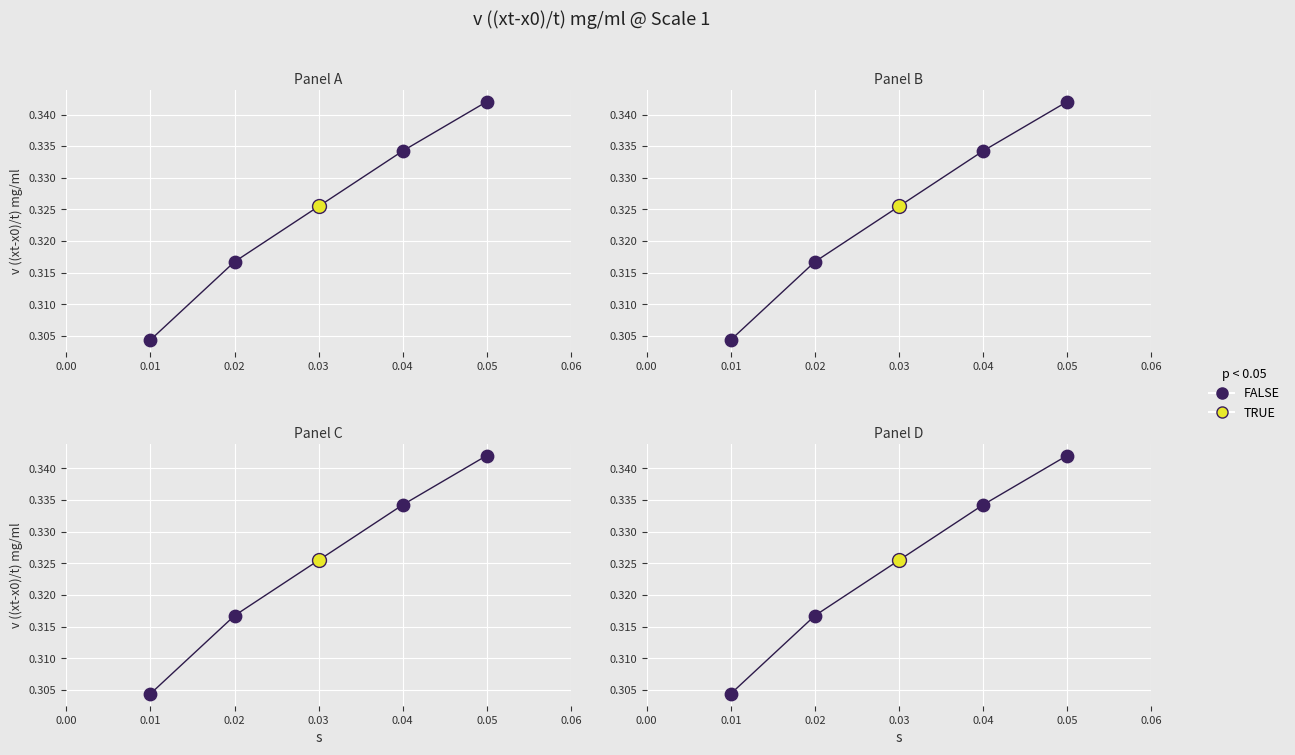

Between 0.02 and 0.01, which is larger?

0.02